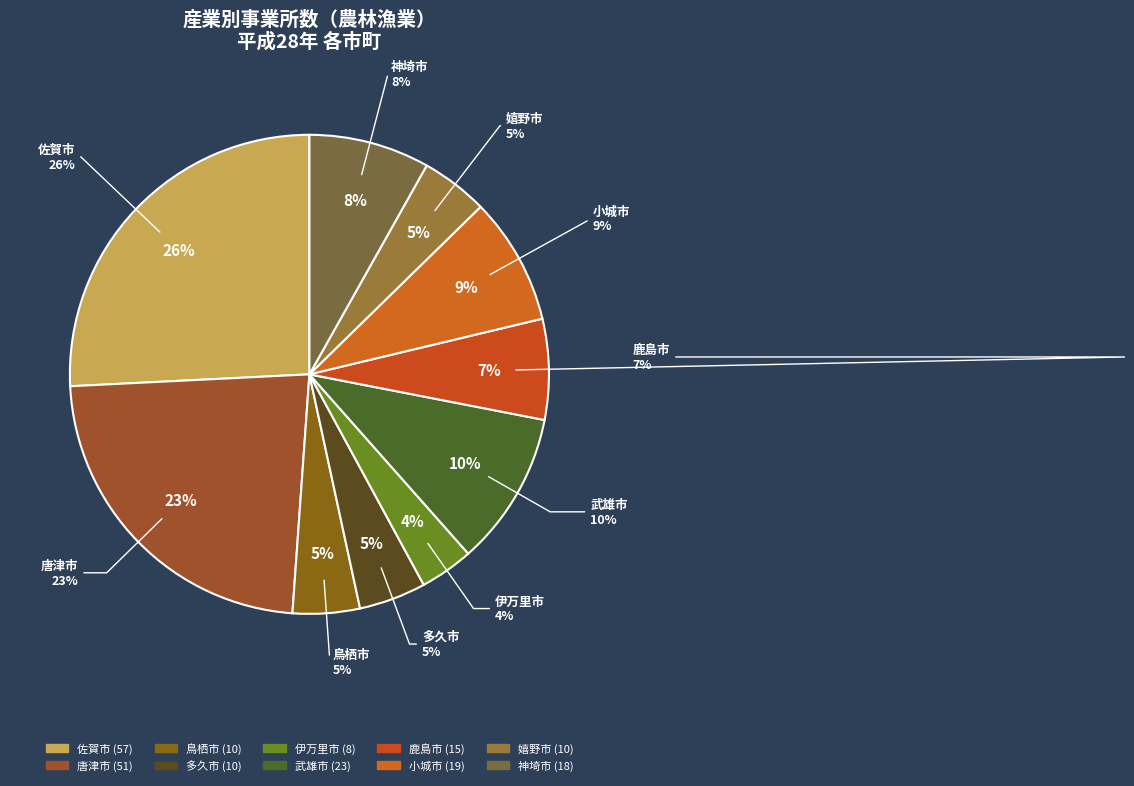

How many slices are in this pie chart?

10